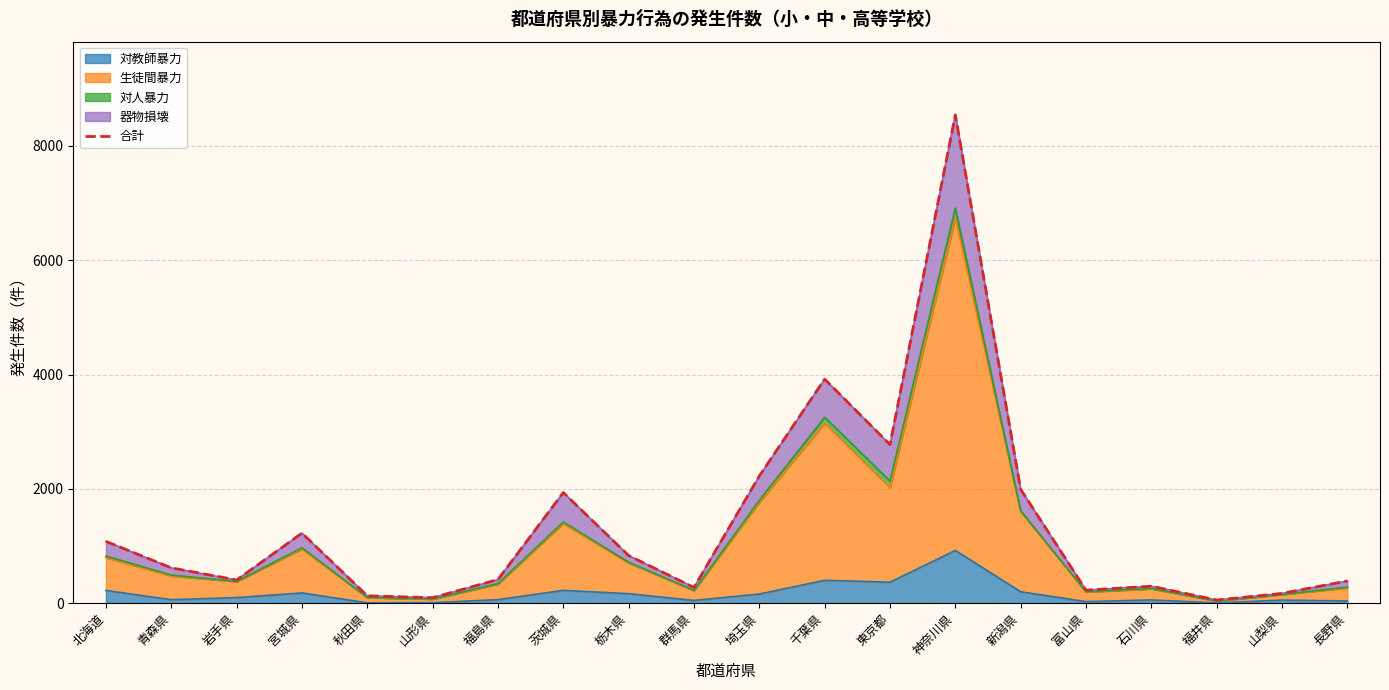

At which category does the data reach its first local peak?

宮城県